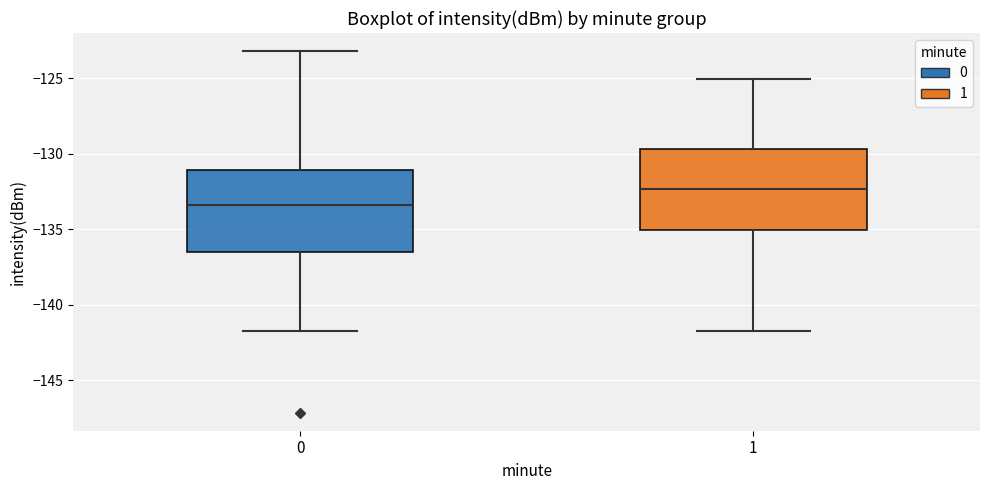

Which box has the highest median line?

1